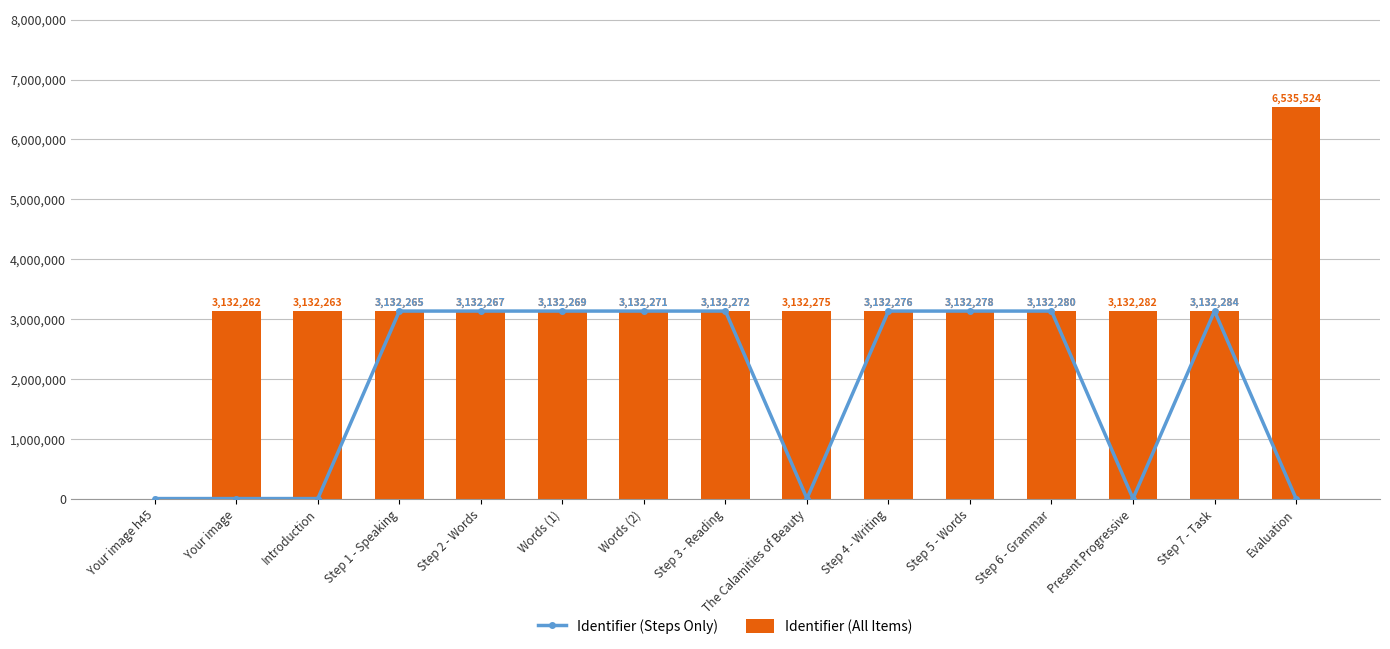

At Step 3 - Reading, list the series in order from smallest to largest.

Identifier (Steps Only), Identifier (All Items)